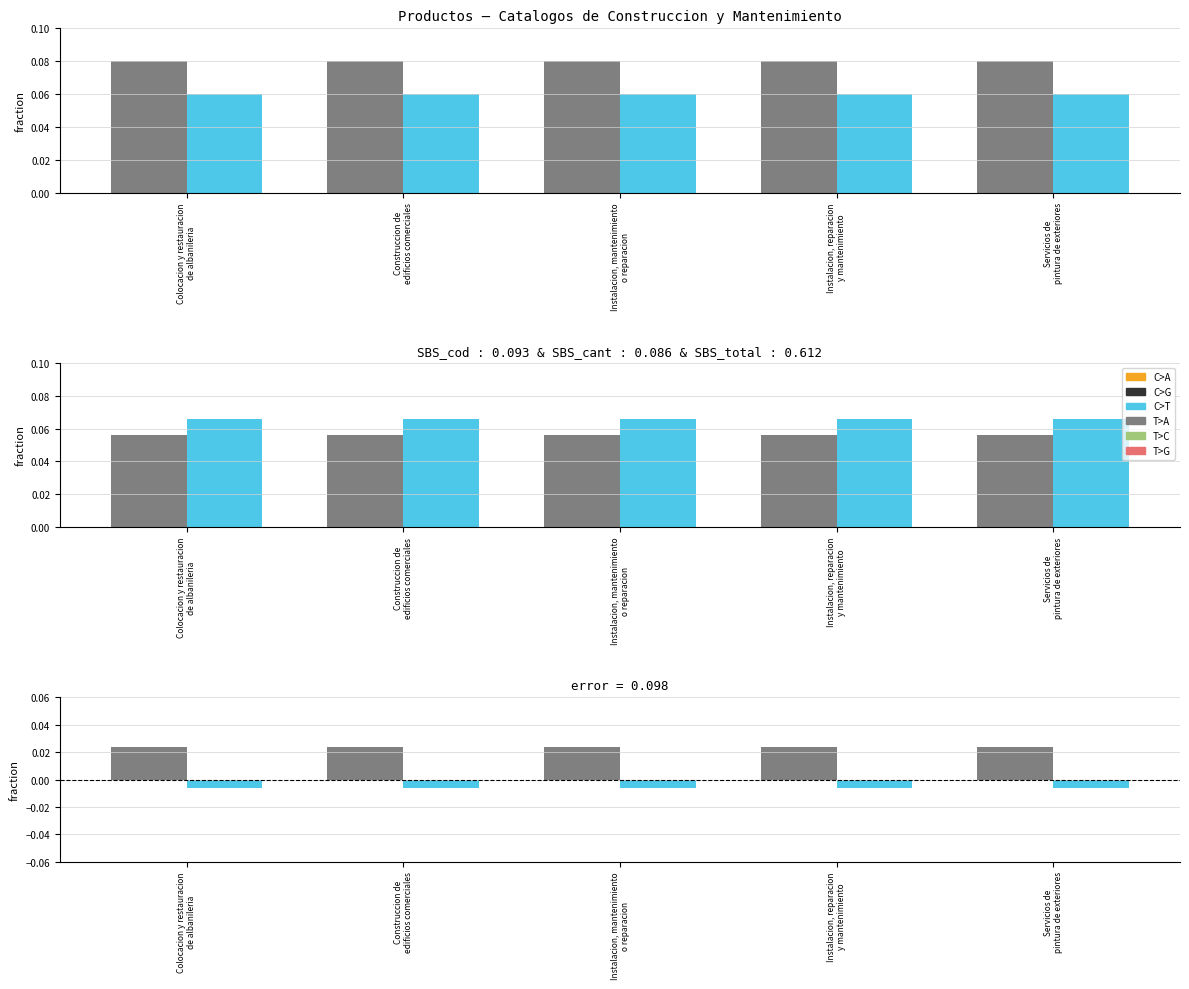

Count the producto_codigo values in the range 0 to 1.

5